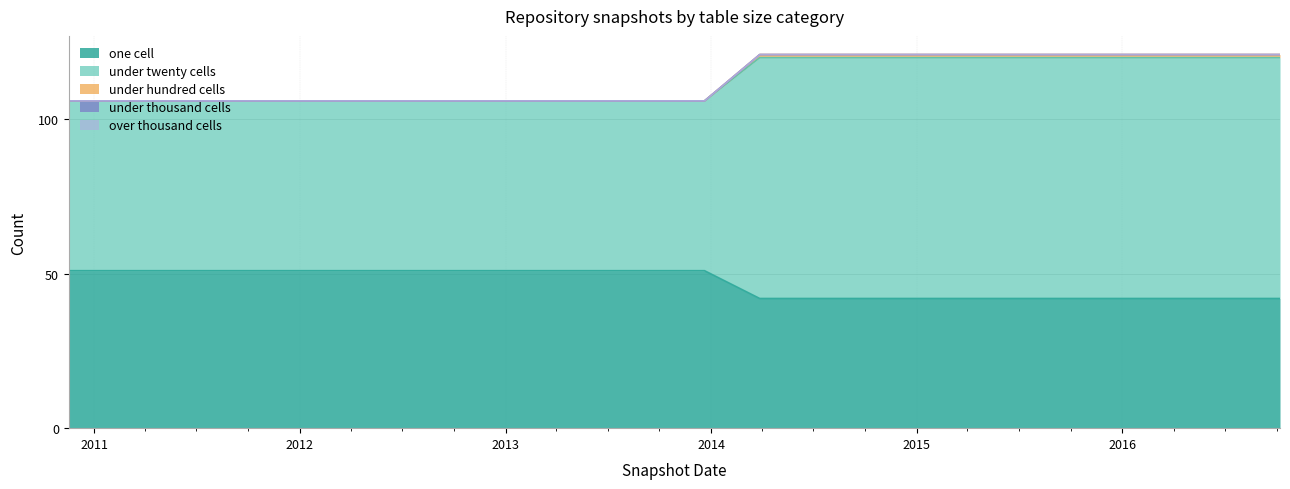

The under_twenty_cells series shows 121 at 2015-01-19. True or false?

True